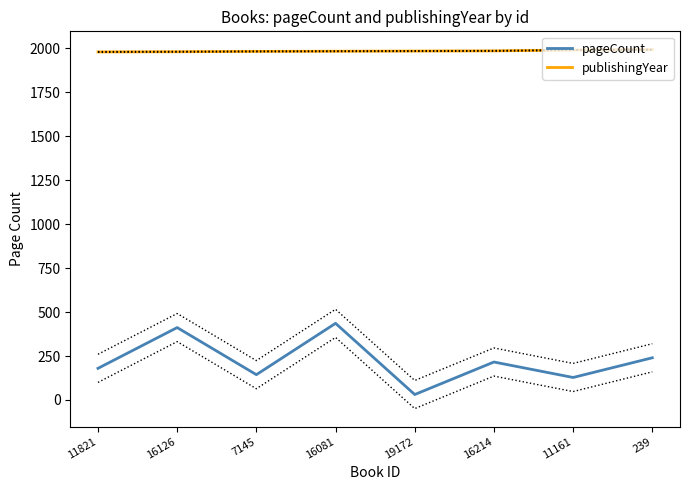

How many lines are shown in the chart?

2